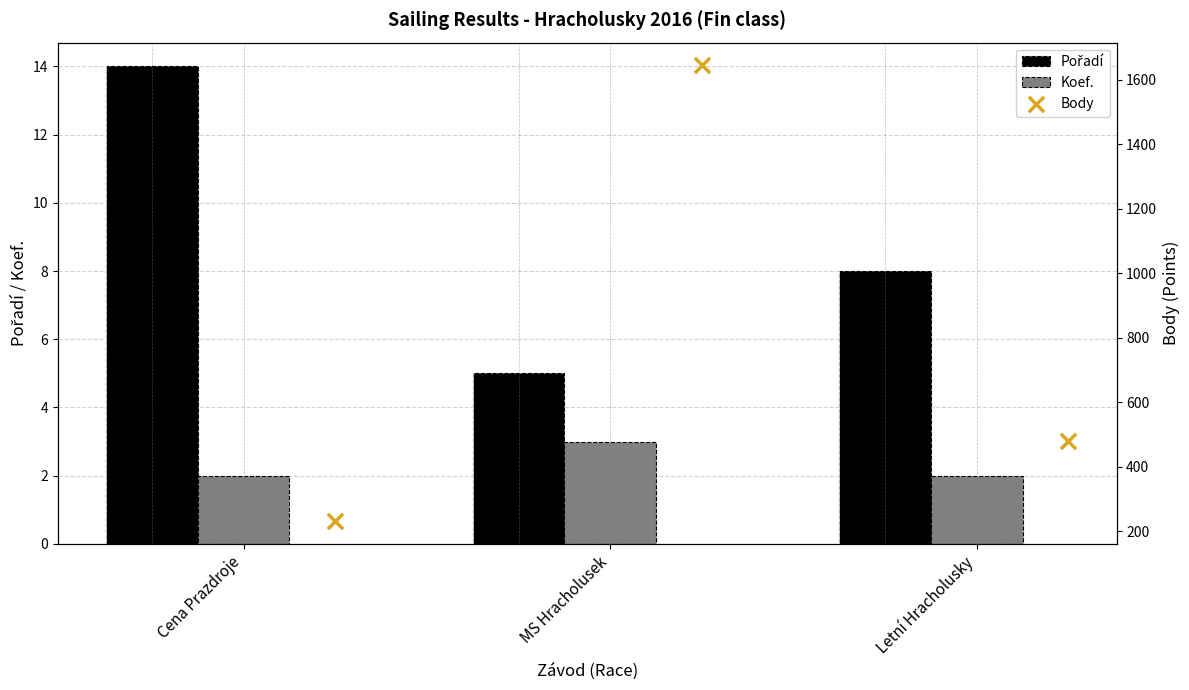

Which series has the largest Y range (max minus min)?

Body